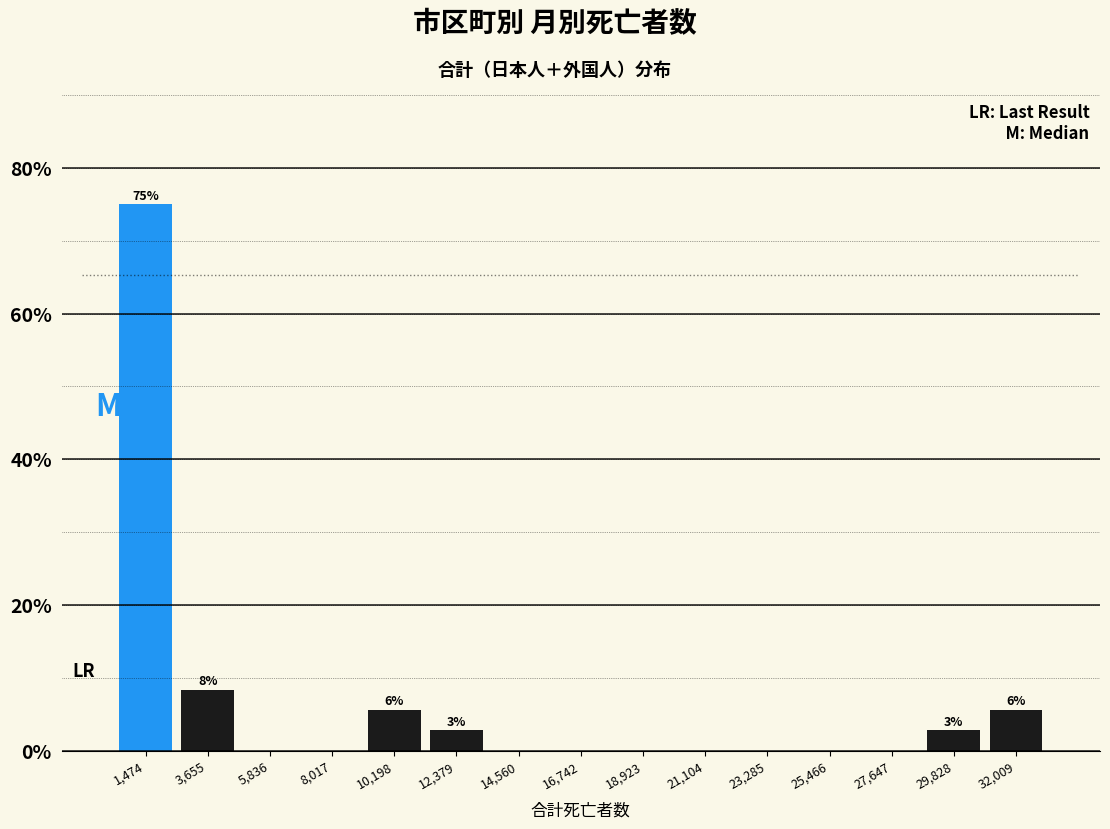

Over which range of the x-axis is the bar tallest?

500 to 2500